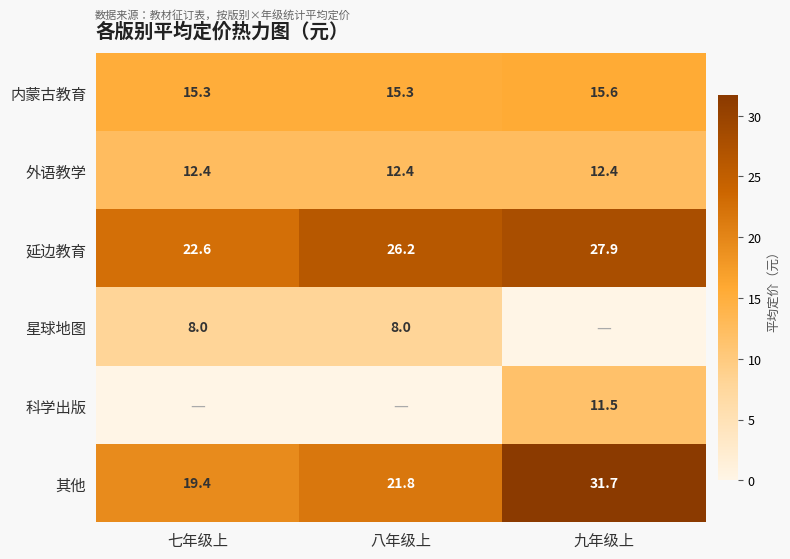

Is it true that 星球地图 equals 13.7 at 七年级上?

False